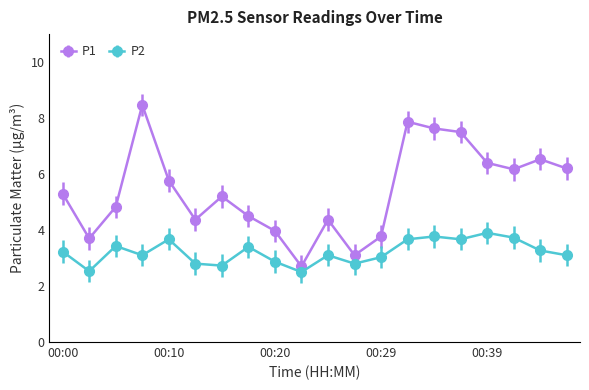

How many series are shown in this chart?

2